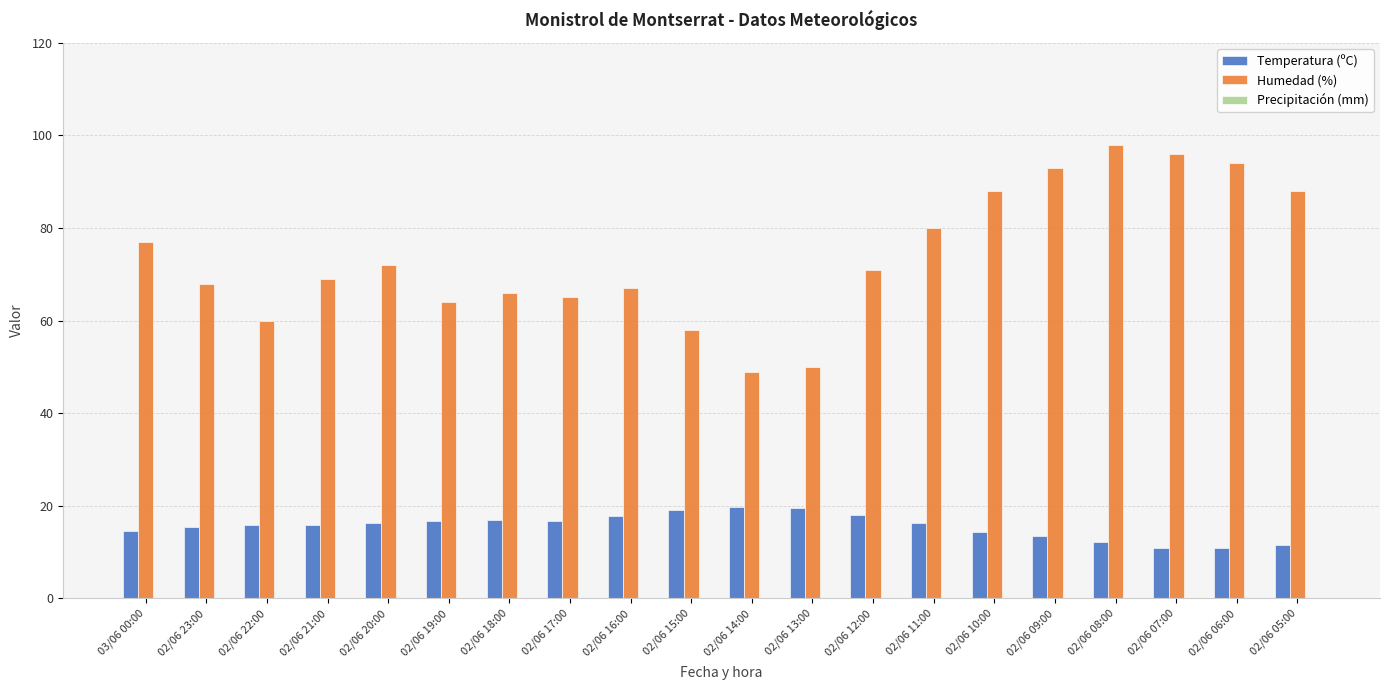

How many distinct data groups are displayed?

2